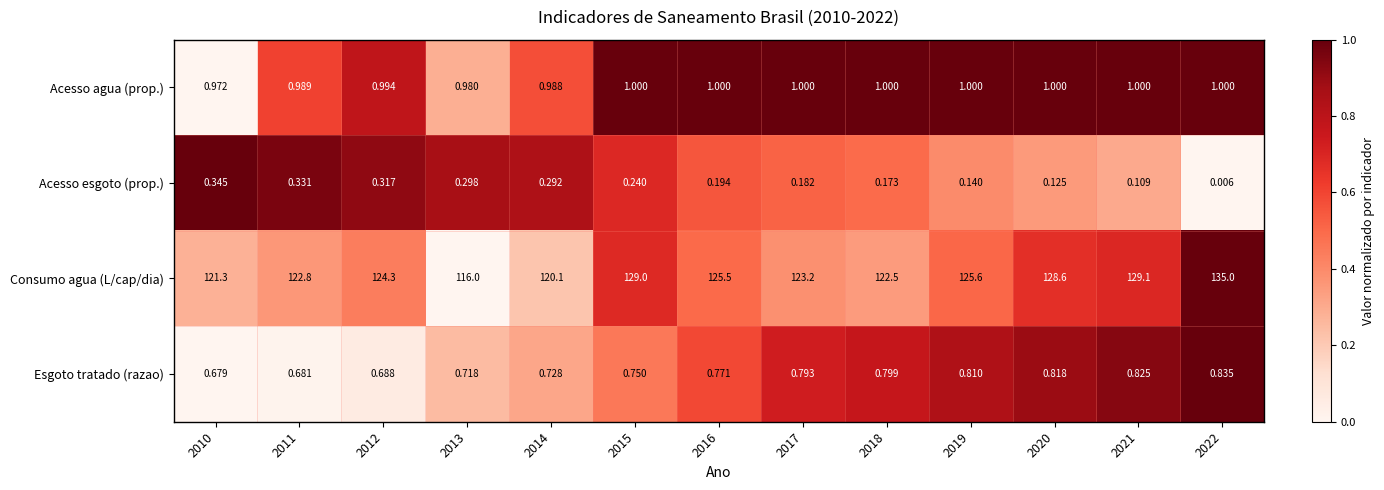

Is the value of Consumo agua (L/cap/dia) at 2010 greater than the value of Acesso esgoto (prop.) at 2018?

Yes